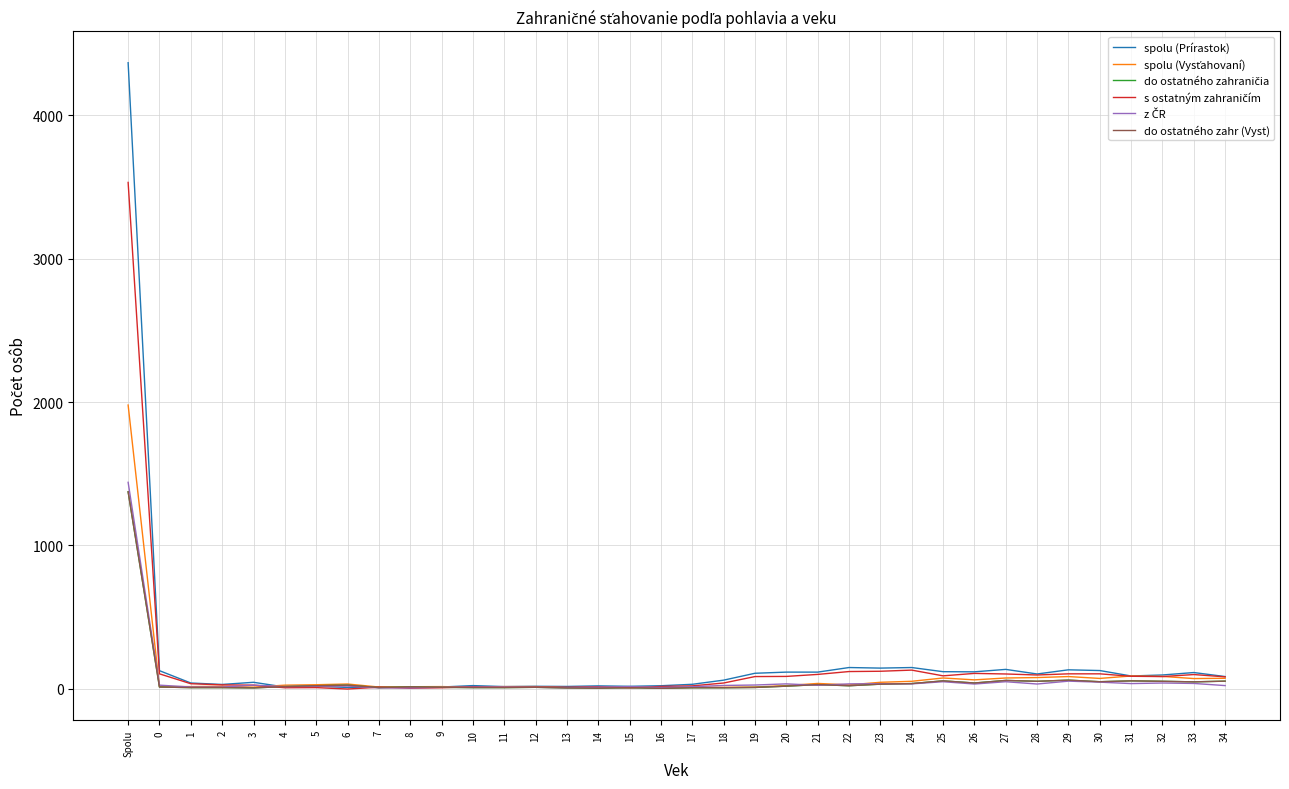

Between 3 and 34, which series saw the biggest shift?

spolu (Vysťahovaní)